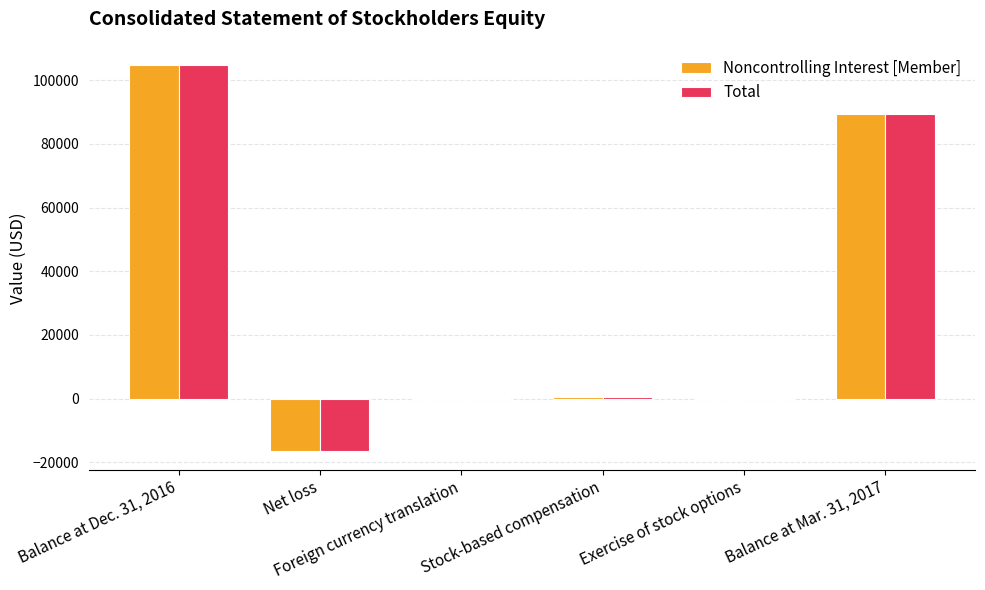

What is the highest value of the Noncontrolling Interest [Member] series?

104762